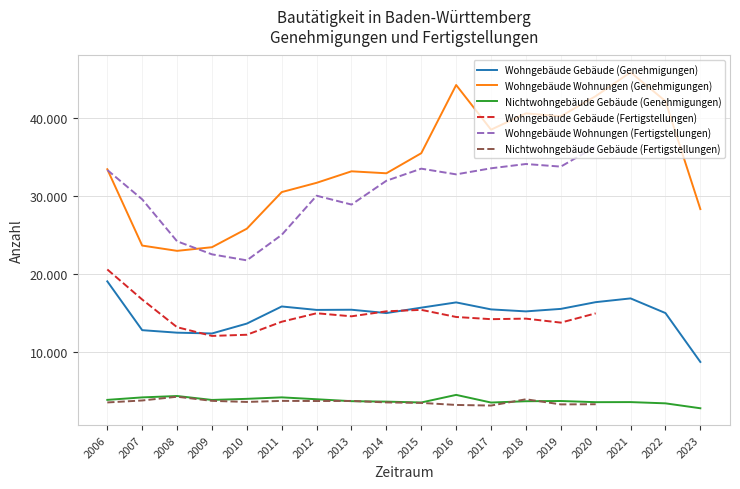

At which category does Wohngebäude Wohnungen (Genehmigungen) reach its first local peak?

2013